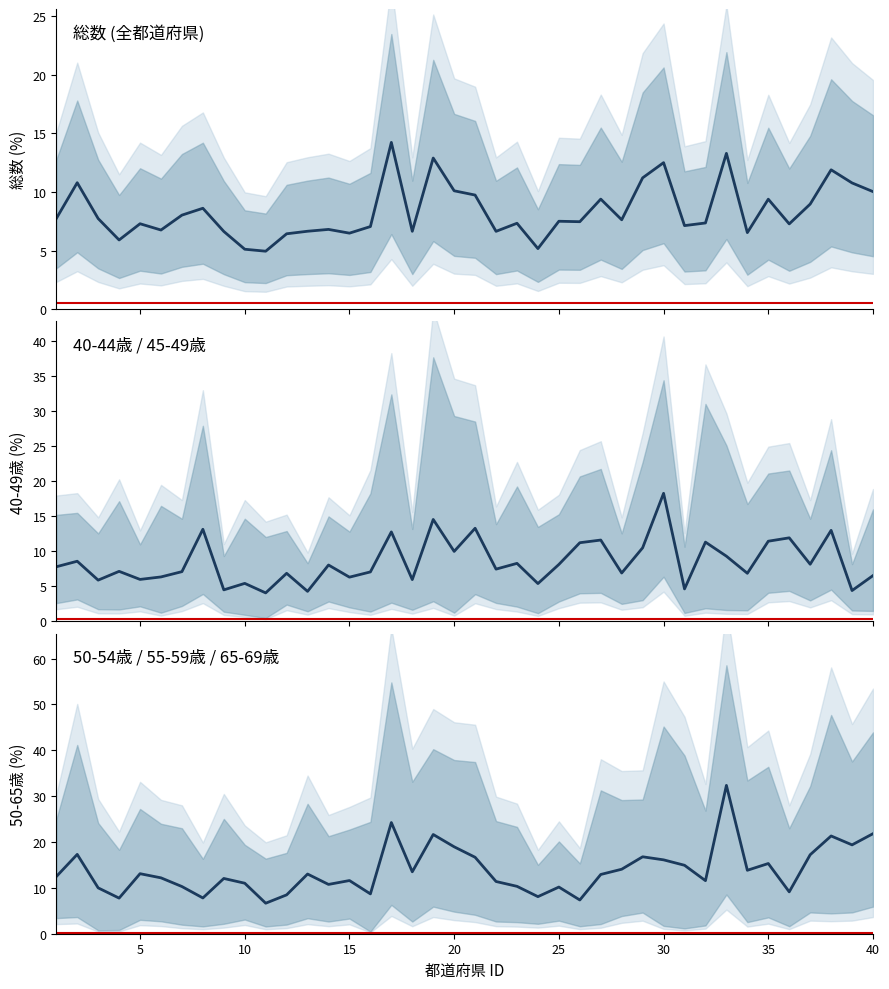

True or false: 50-54歳 has more than 2 points higher than both neighbors.

True